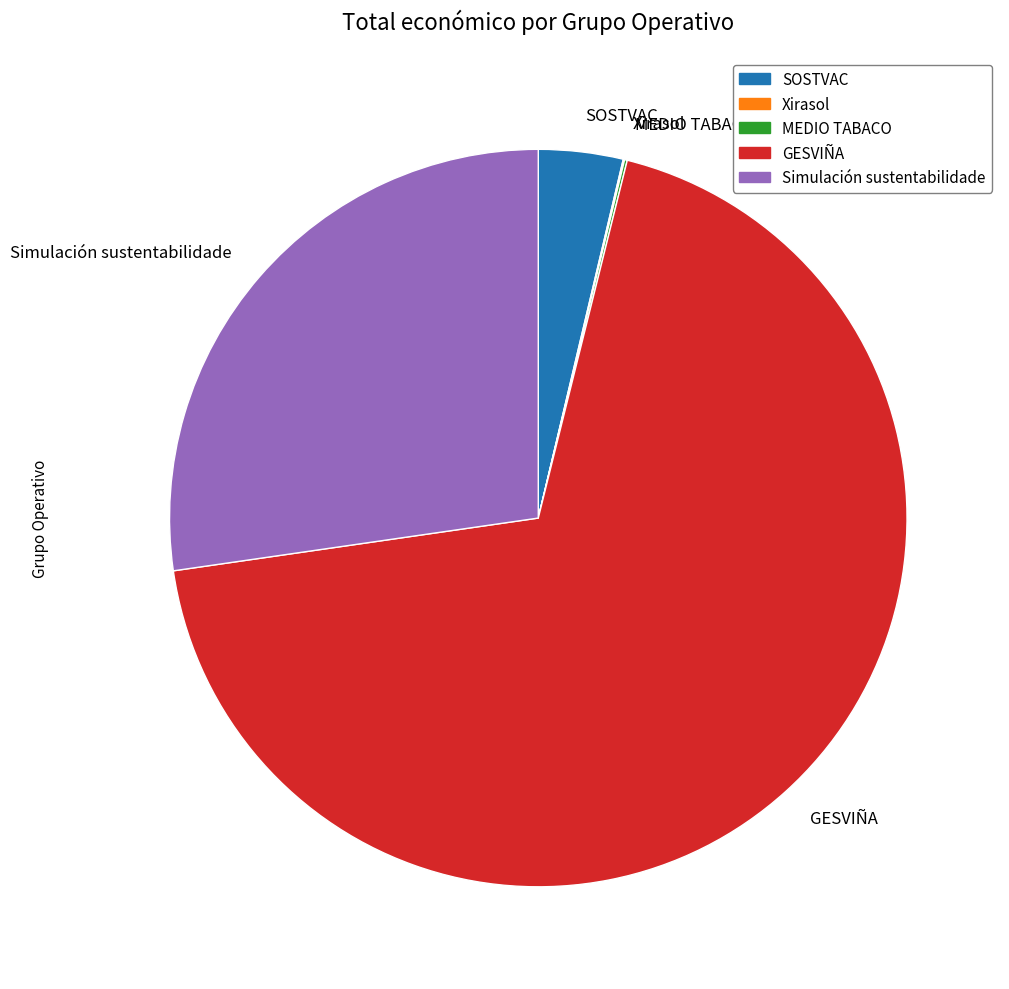

Is it true that GESVIÑA is 62% of the pie?

False